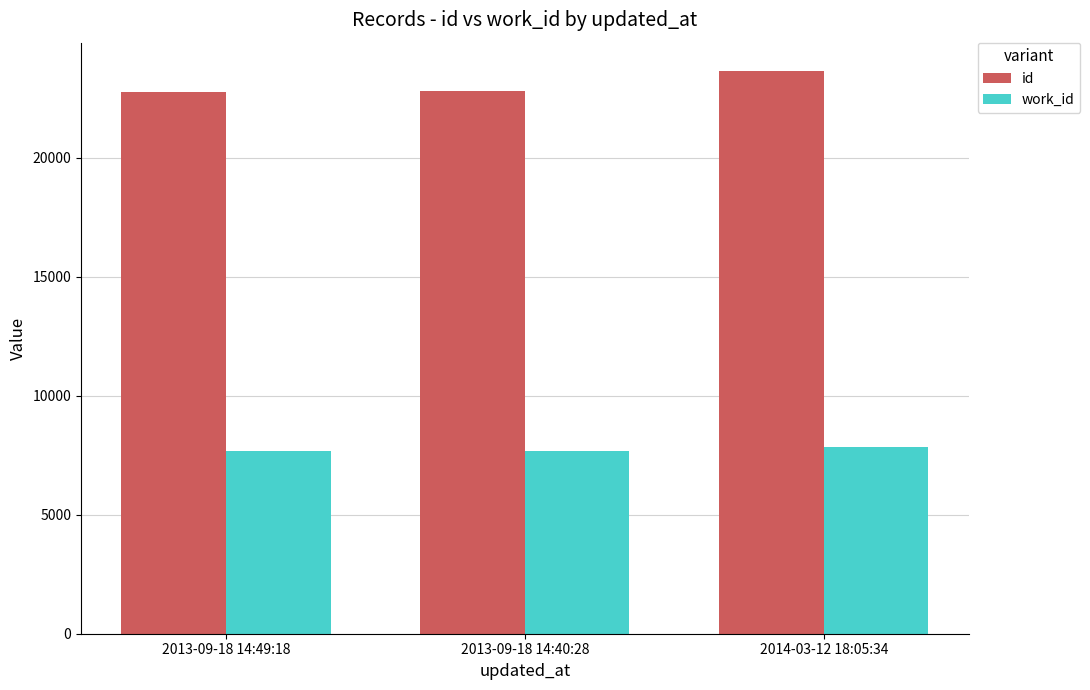

What is the spread (max minus min) of values at 2013-09-18 14:49:18?

15110